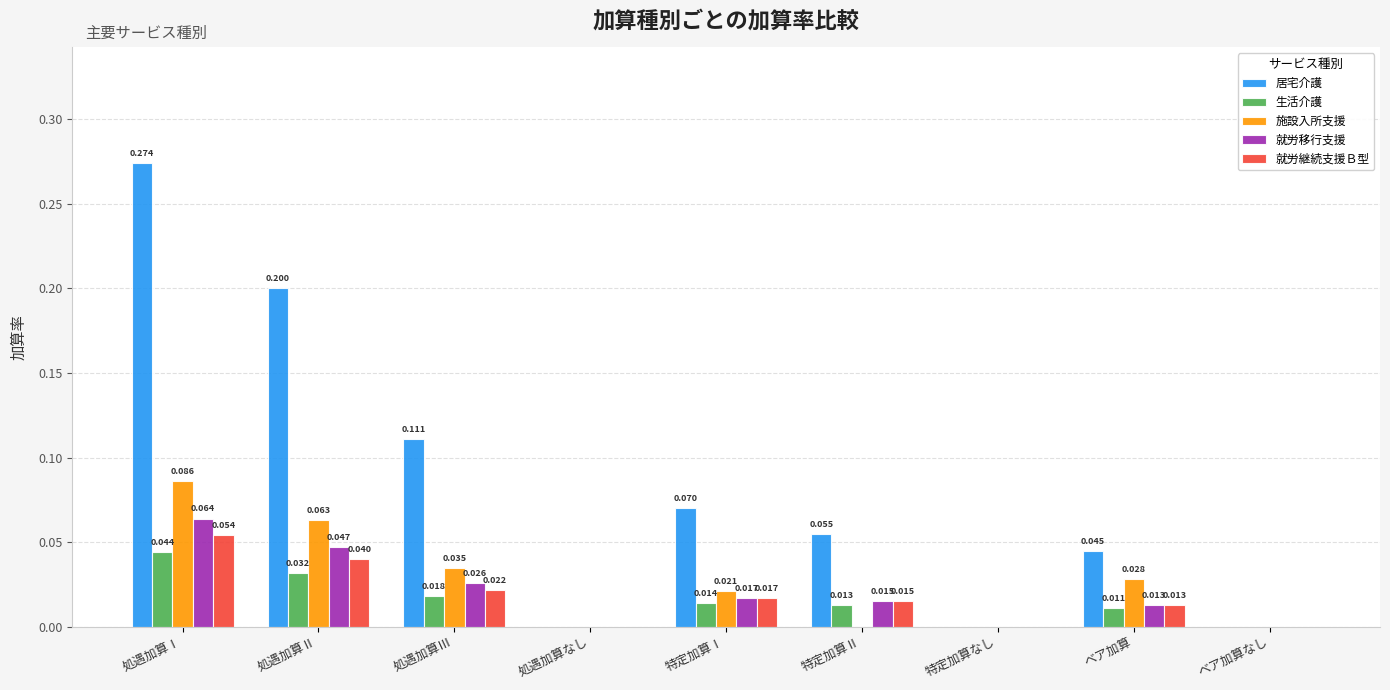

Are the bars horizontal?

No